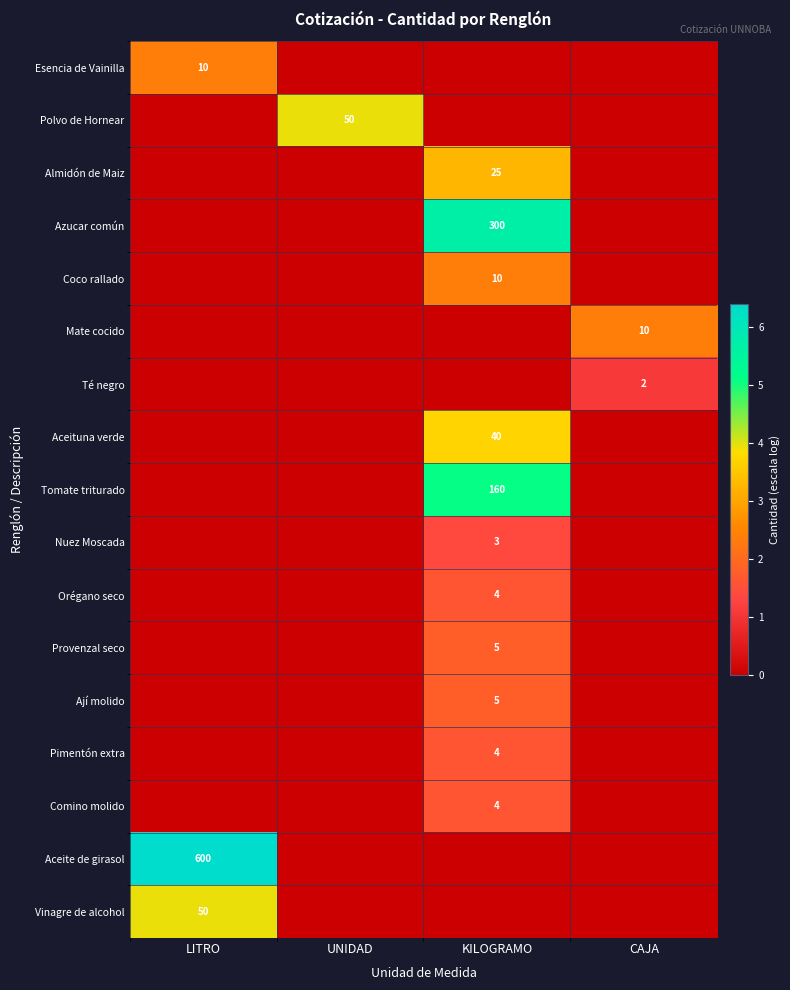

The value of Ají molido at KILOGRAMO is 5. True or false?

True